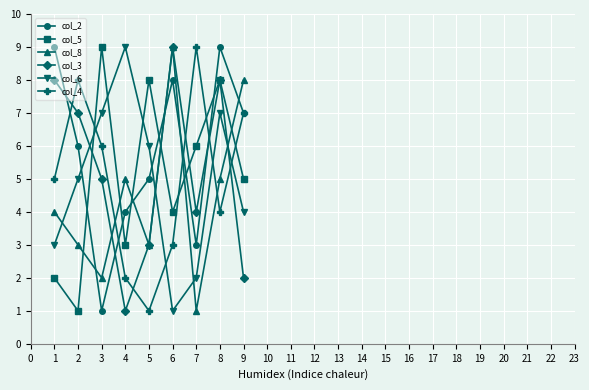

What is the total value across all series at 7?

25